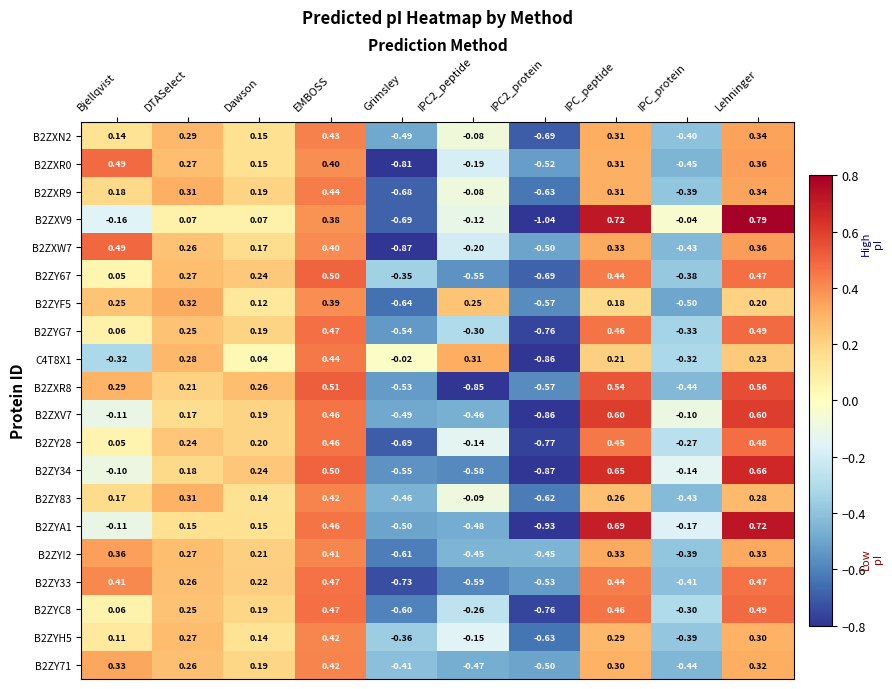

Where does the C4T8X1 series first go above 0?

DTASelect